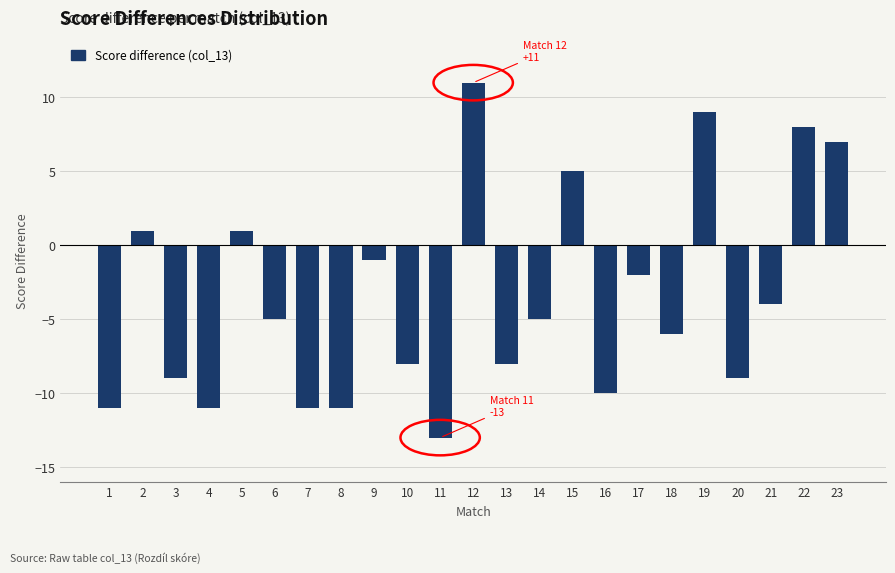

Reading right to left, extract all data points from this chart.

7	8	-4	-9	9	-6	-2	-10	5	-5	-8	11	-13	-8	-1	-11	-11	-5	1	-11	-9	1	-11